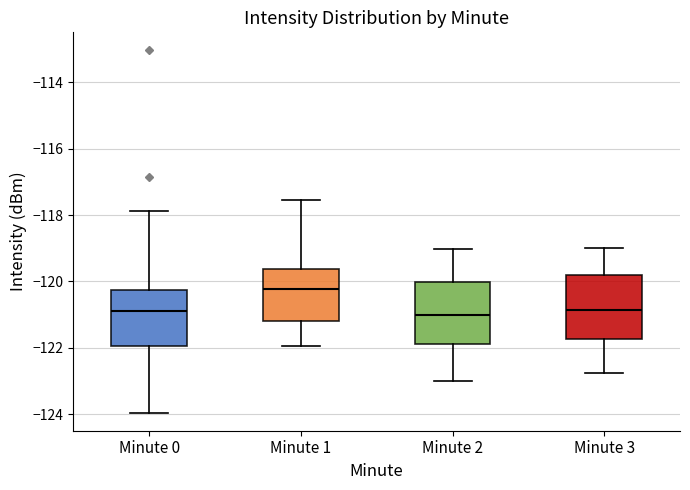

Reading left to right, transcribe this box plot: for each box, give where its median line is, the range the box spans, and where its two whiskers end, as read against the y-axis. The values are not printed on the chart, so give them approximately, as read against the axis.

Minute 0: median -120.8, box -122.0 to -120.2, whiskers -124.0 to -117.8
Minute 1: median -120.2, box -121.2 to -119.6, whiskers -122.0 to -117.6
Minute 2: median -121.0, box -121.8 to -120.0, whiskers -123.0 to -119.0
Minute 3: median -120.8, box -121.8 to -119.8, whiskers -122.8 to -119.0